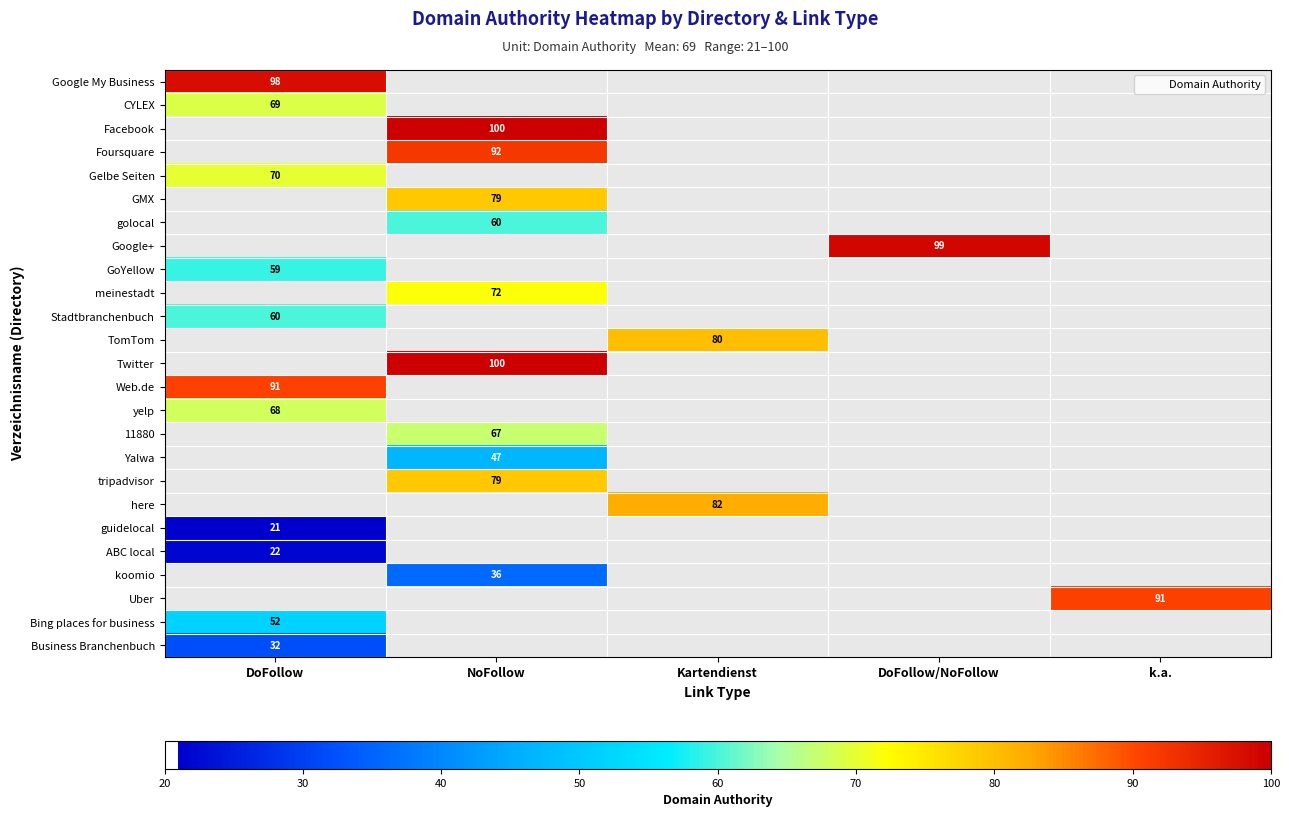

At which category does the chart reach its peak across all series?

NoFollow